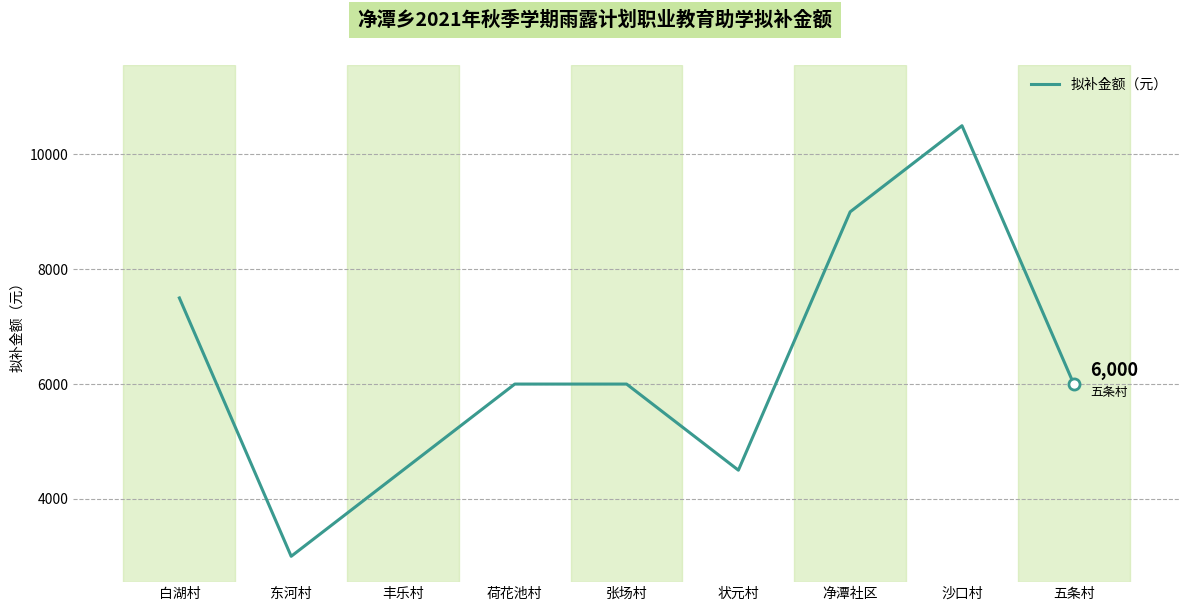

What is the change in value from 白湖村 to 状元村?

-3000